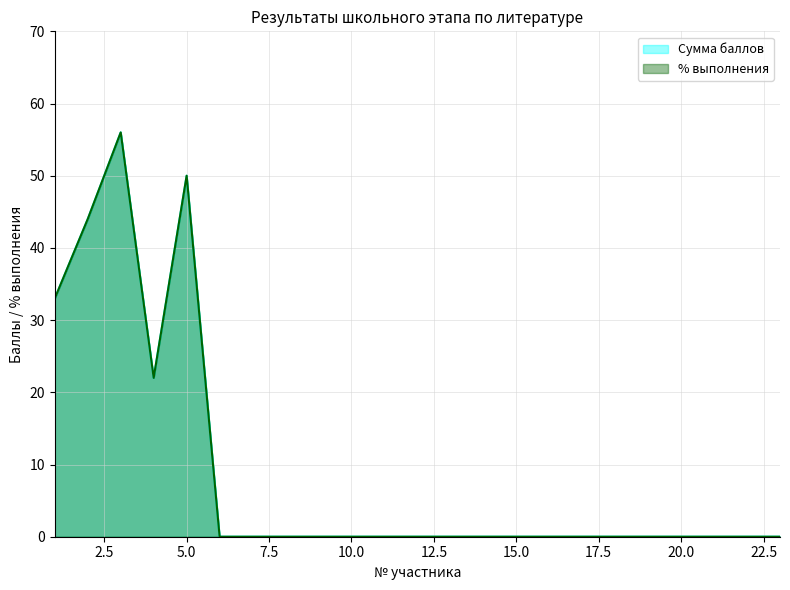

At which category does Сумма баллов reach its first local peak?

3